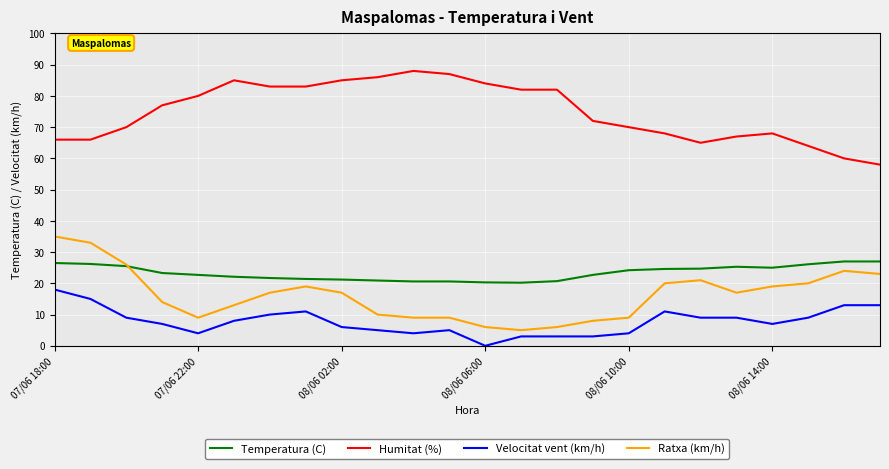

What is the highest value of the Velocitat vent (km/h) series?

18.0